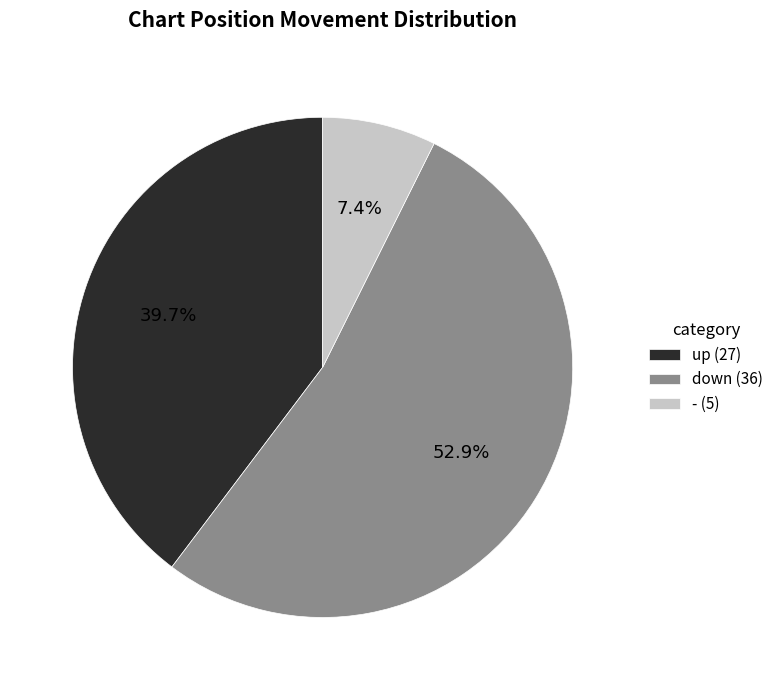

Between down (36) and up (27), which is larger?

down (36)